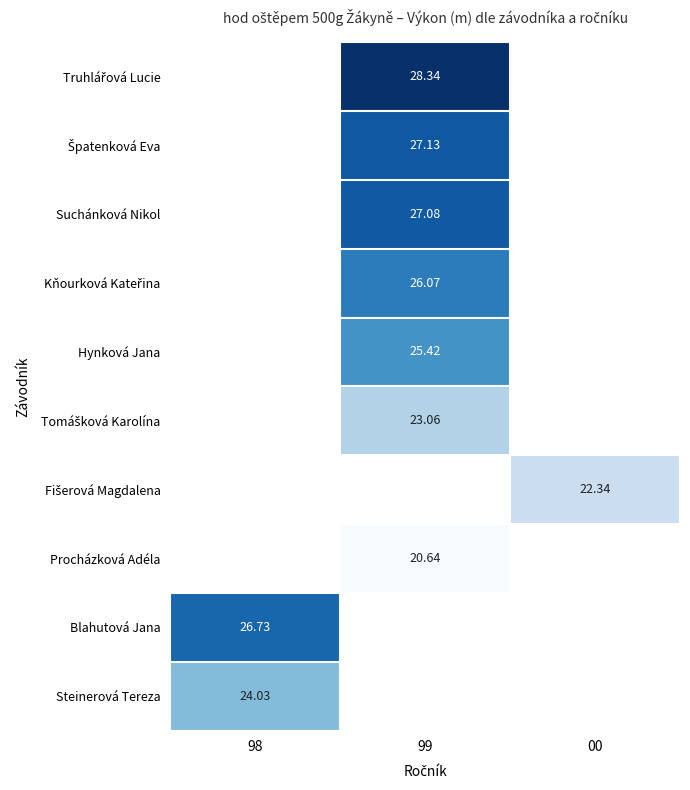

Which has a higher value, 99 or 00?

00